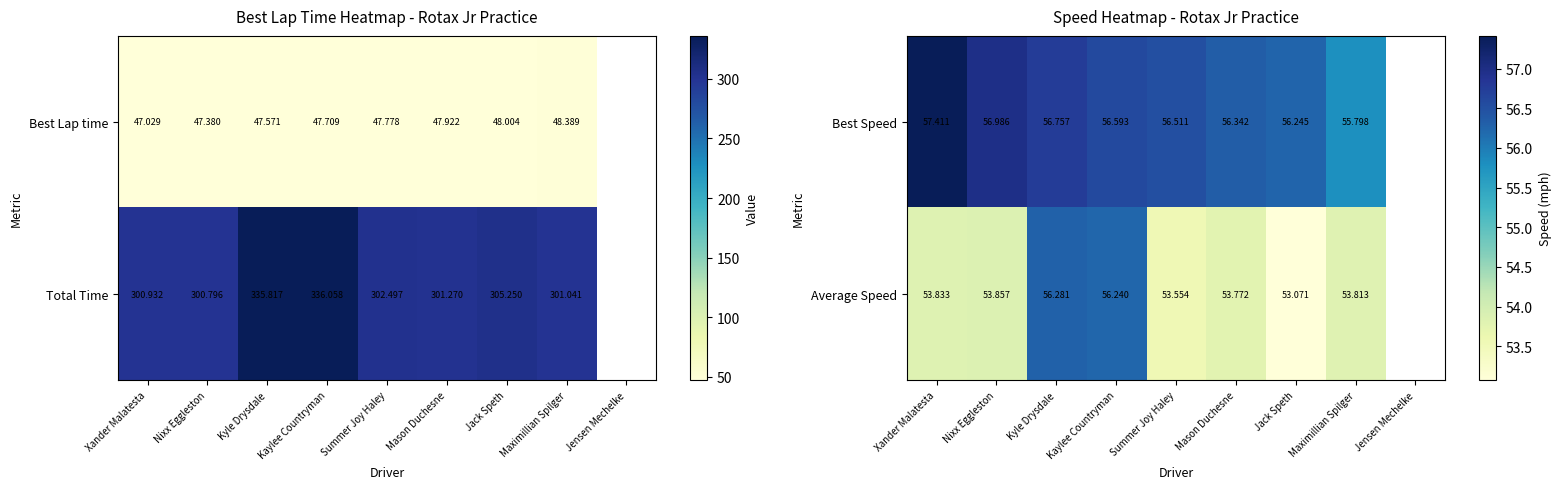

List the labels in order of Average Speed value, largest first.

Kyle Drysdale, Kaylee Countryman, Nixx Eggleston, Xander Malatesta, Maximillian Spilger, Mason Duchesne, Summer Joy Haley, Jensen Mechelke, Jack Speth